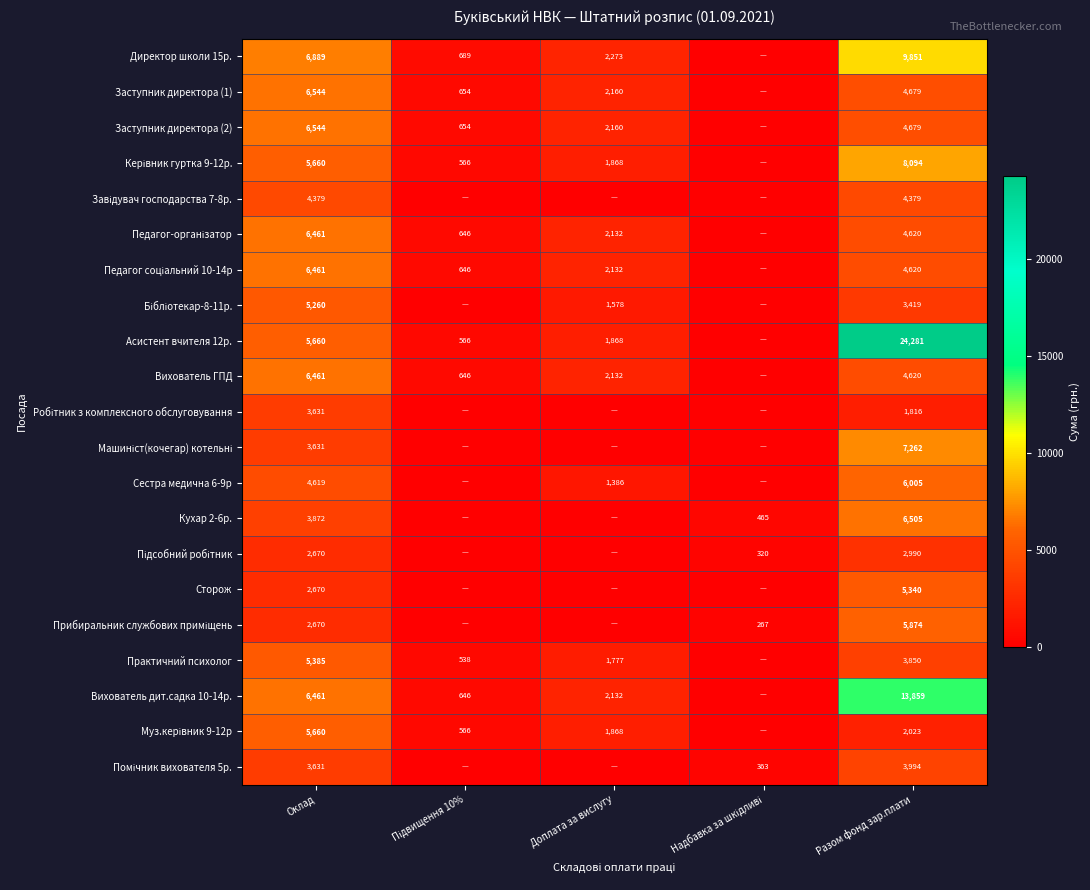

The Практичний психолог series shows 5385 at Оклад. True or false?

True